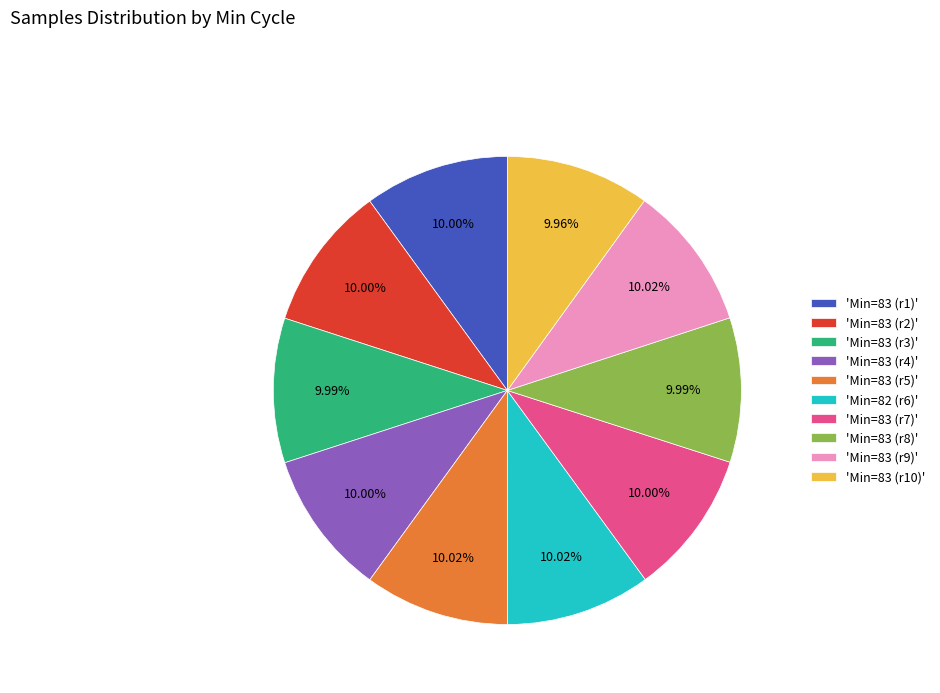

Approximately how many times larger is the value at 'Min=83 (r5)' compared to 'Min=83 (r10)'?

1.0